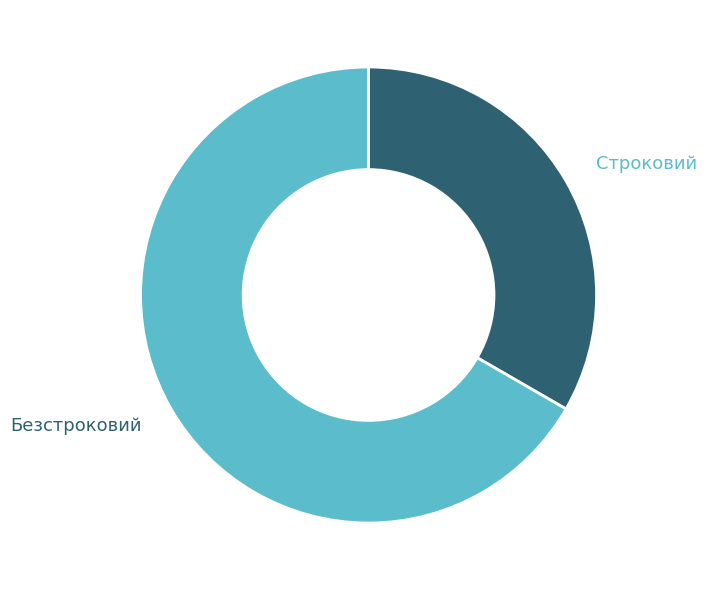

Is Безстроковий the majority of the pie?

Yes